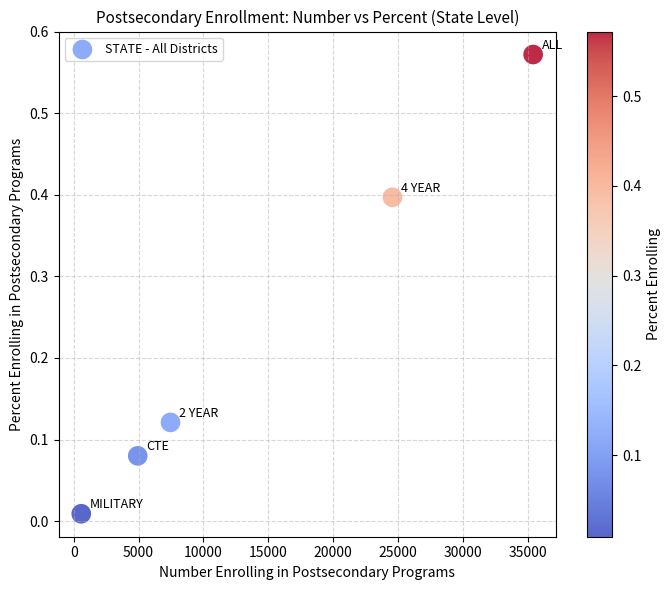

What is the range of X values (max minus min)?

34811.0